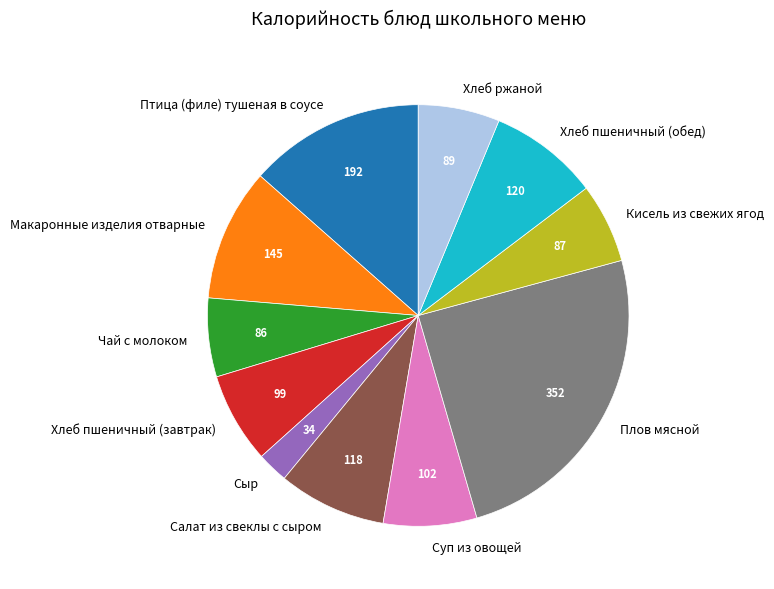

How many segments does this pie chart have?

11